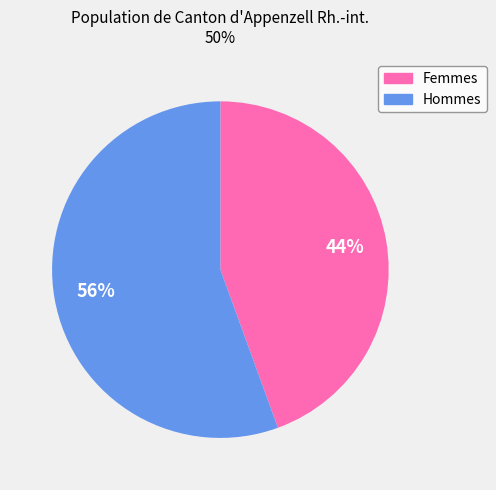

To the nearest percent, what is the combined percentage of Femmes and Hommes?

100%